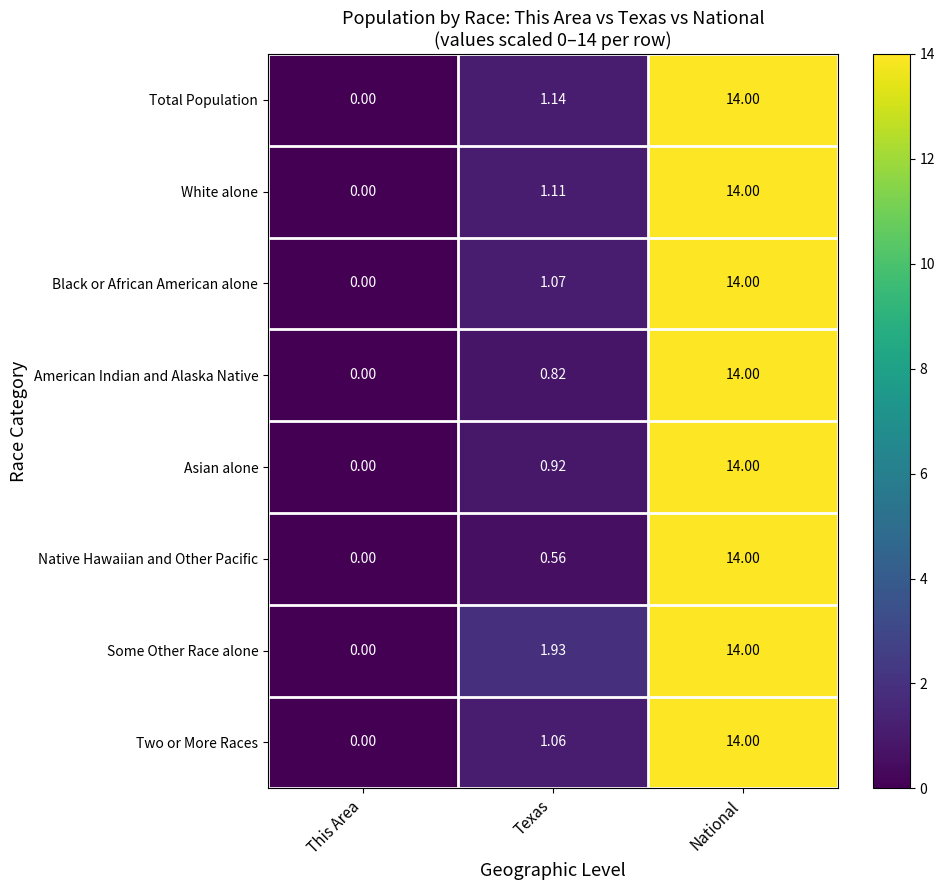

Which series has the largest total across all categories?

Some Other Race alone